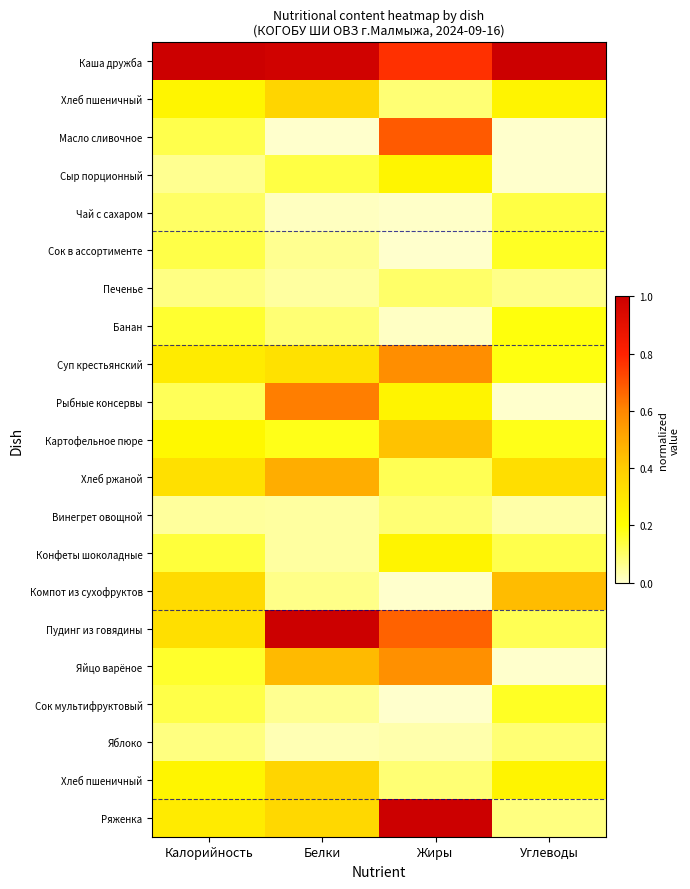

At which category is the sum across all series the highest?

Жиры